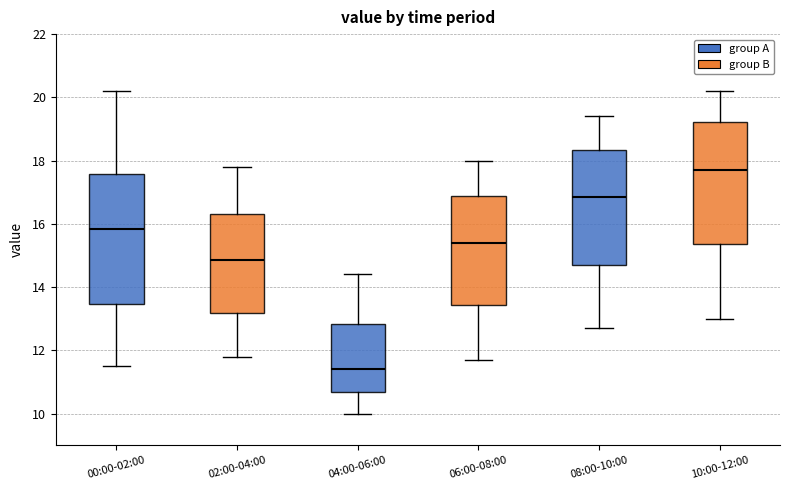

Which box is the tallest, from its lower edge to its upper edge?

00:00-02:00